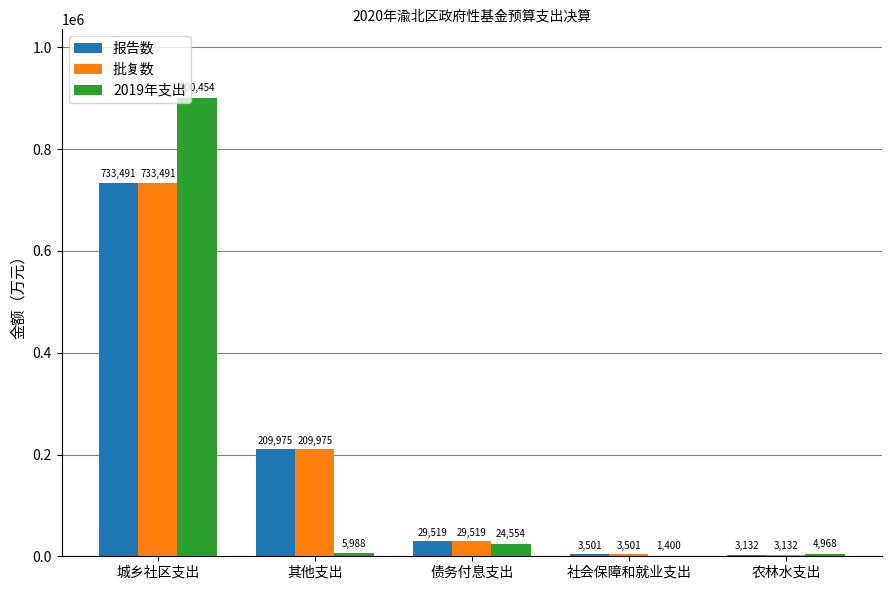

What is the greatest value displayed?

900454